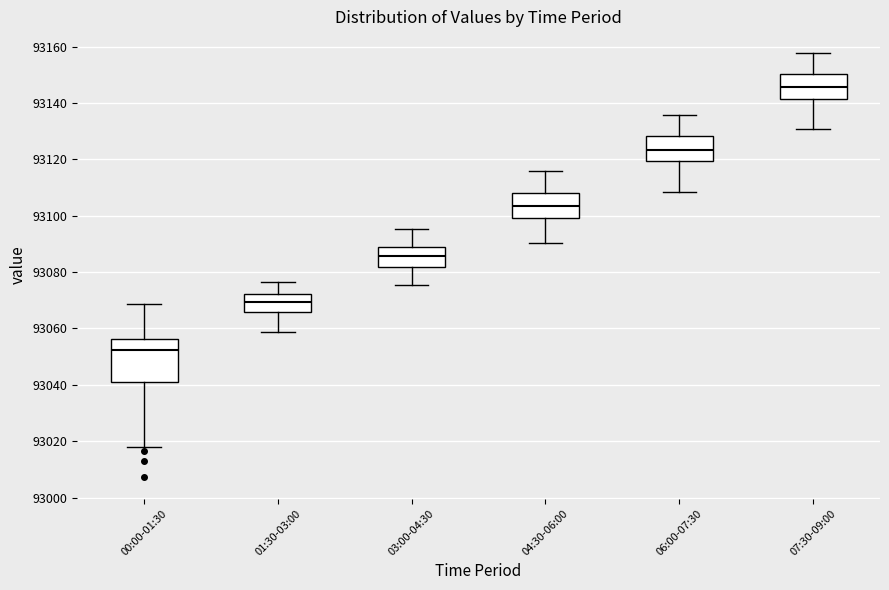

Which box's median line is the highest?

07:30-09:00